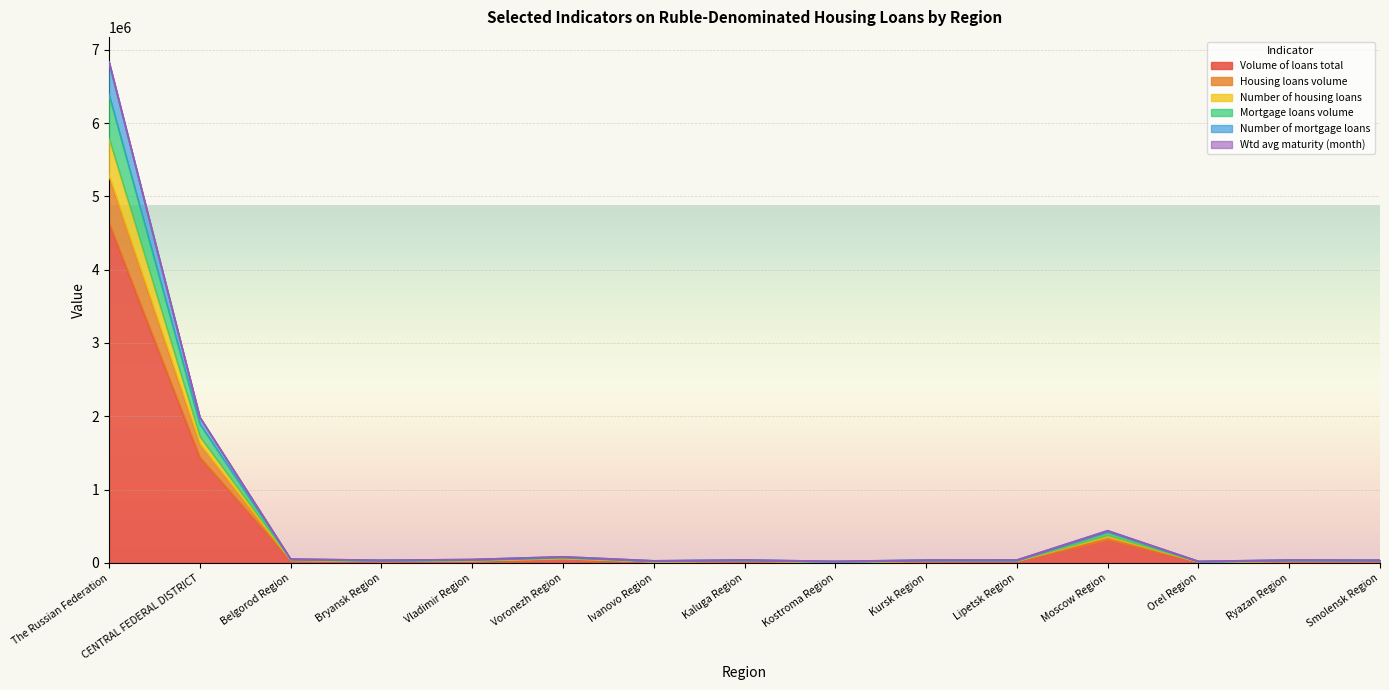

How many data points does each series have?

15